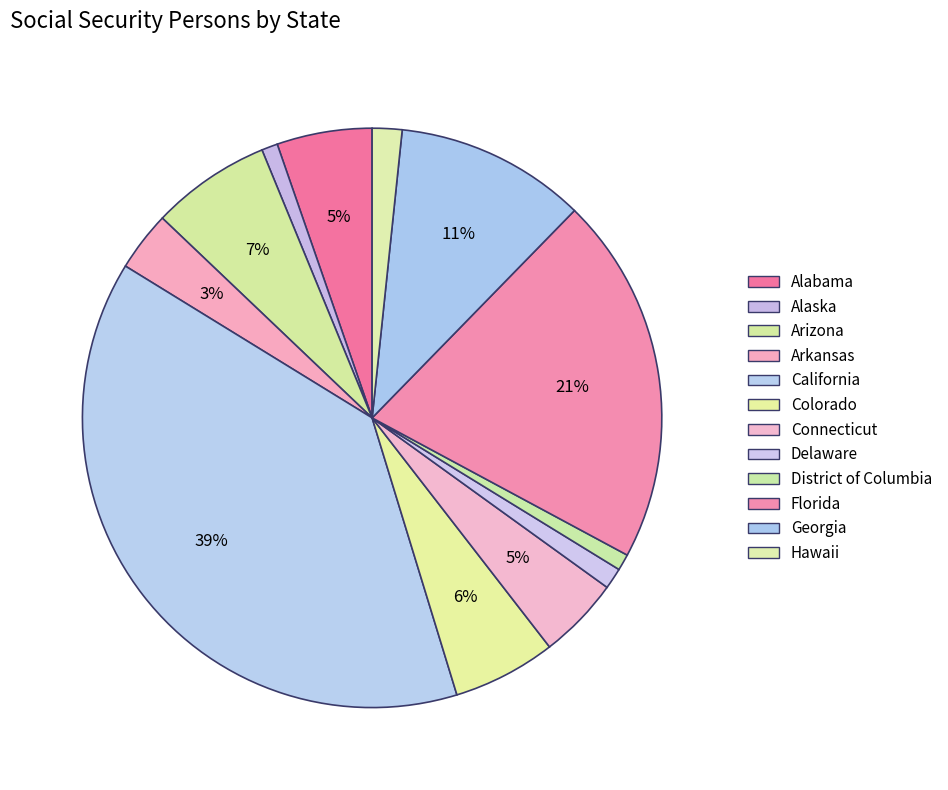

Rank the categories by value from highest to lowest.

California, Florida, Georgia, Arizona, Colorado, Alabama, Connecticut, Arkansas, Hawaii, Delaware, District of Columbia, Alaska